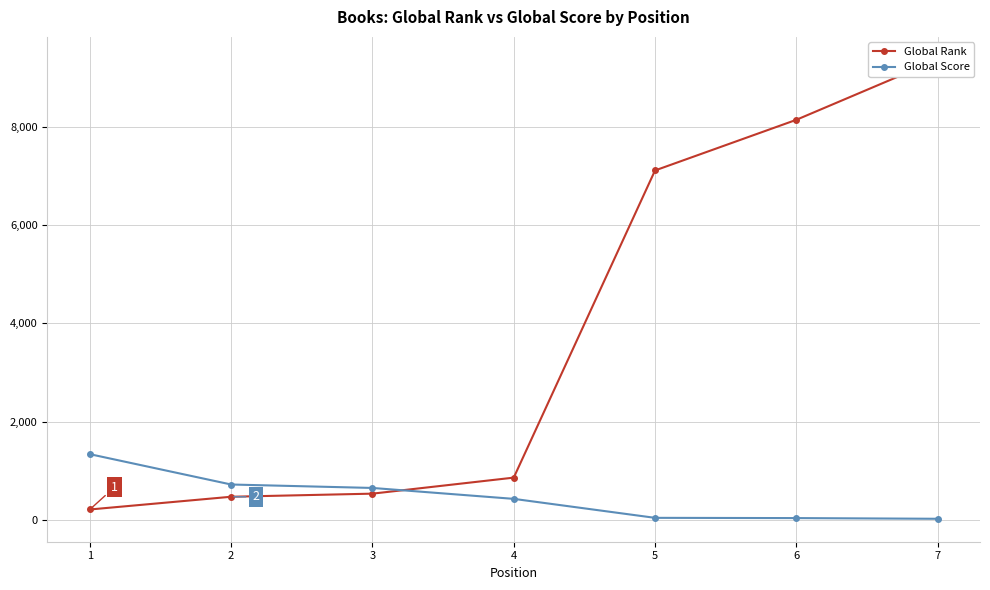

List the labels in order of Global Score value, smallest first.

7, 6, 5, 4, 3, 2, 1